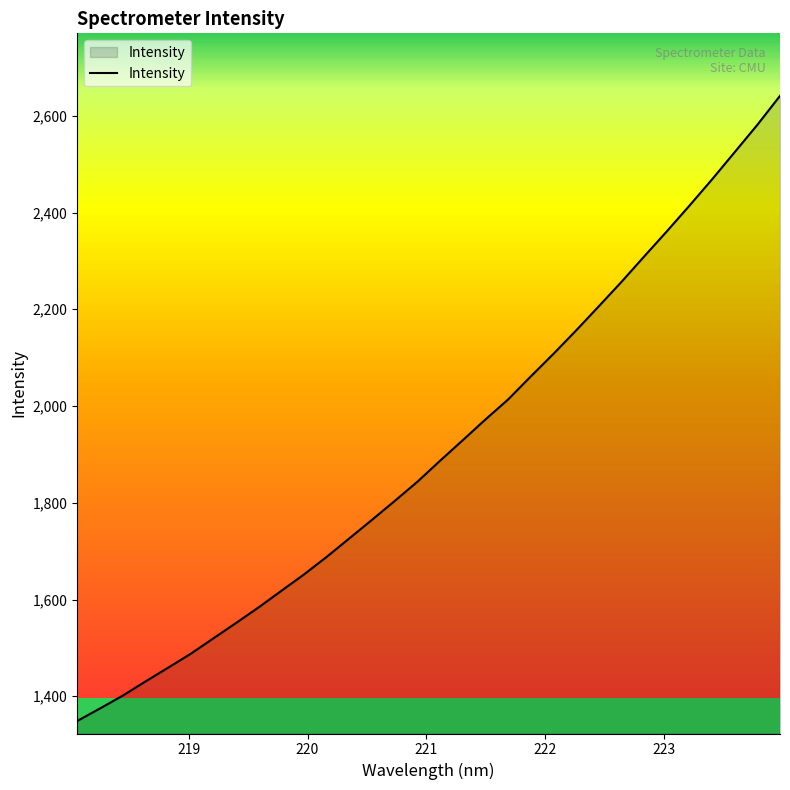

What is the difference between the maximum and minimum values?

1292.3